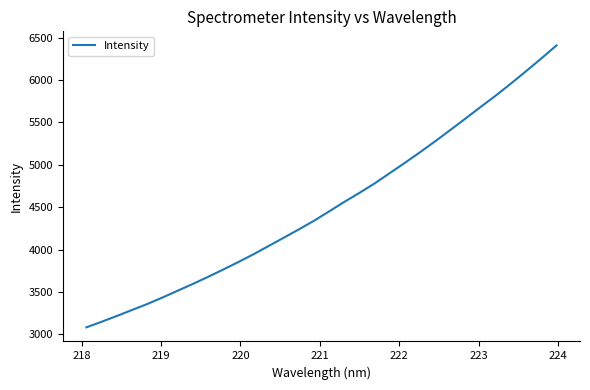

What is the difference between the maximum and minimum values?

3324.5